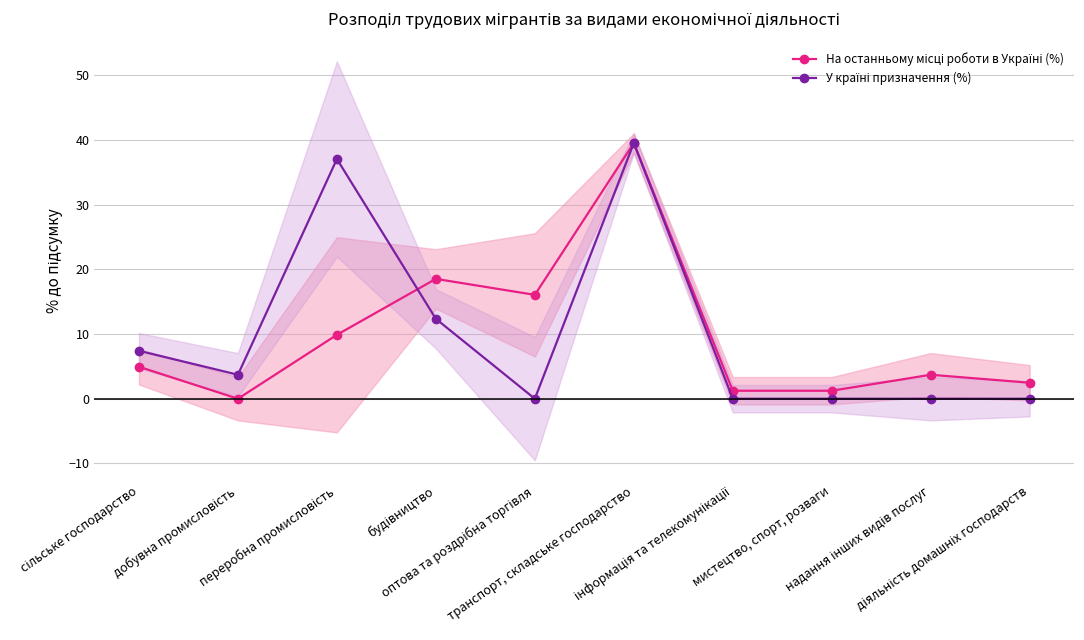

True or false: На останньому місці роботи в Україні (%) and У країні призначення (%) cross at least once.

True